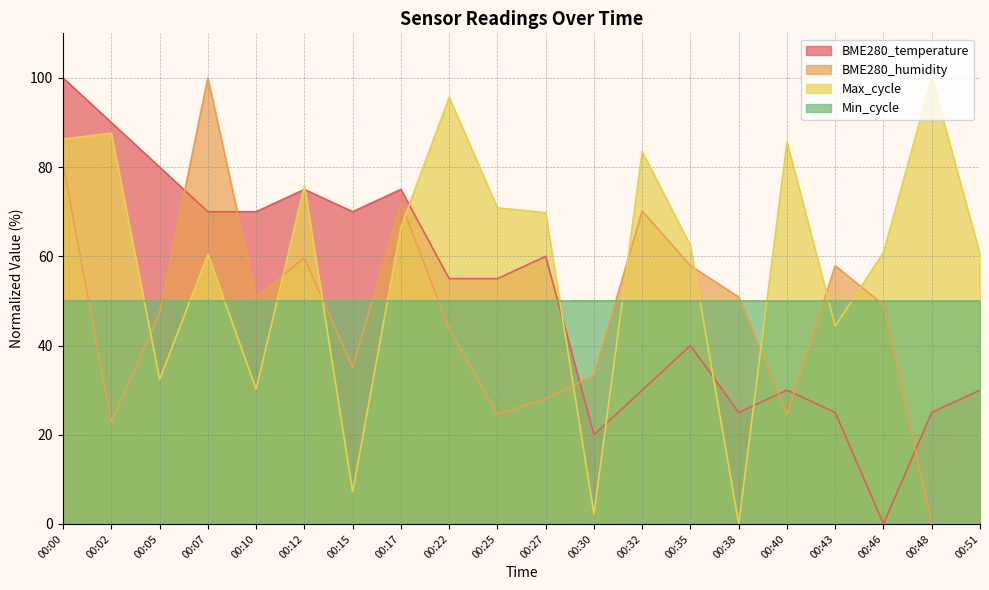

How many intersections are there between BME280_temperature and BME280_humidity?

6